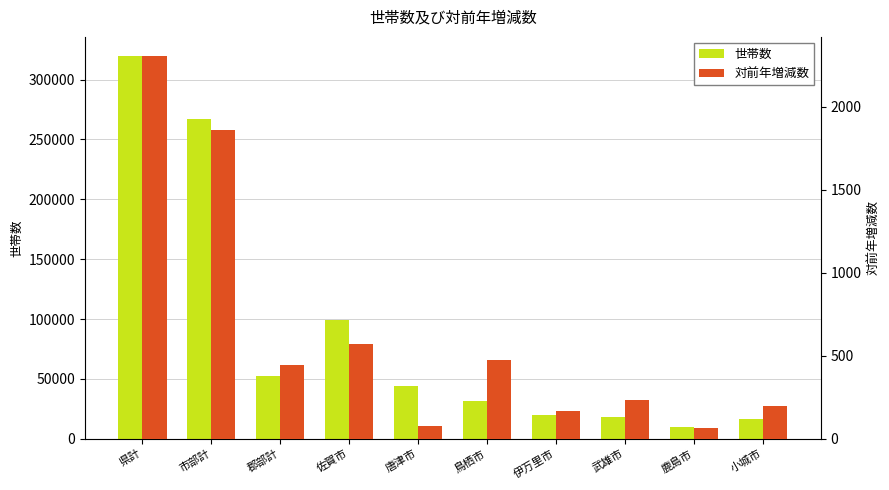

Which series has the widest spread of values?

世帯数